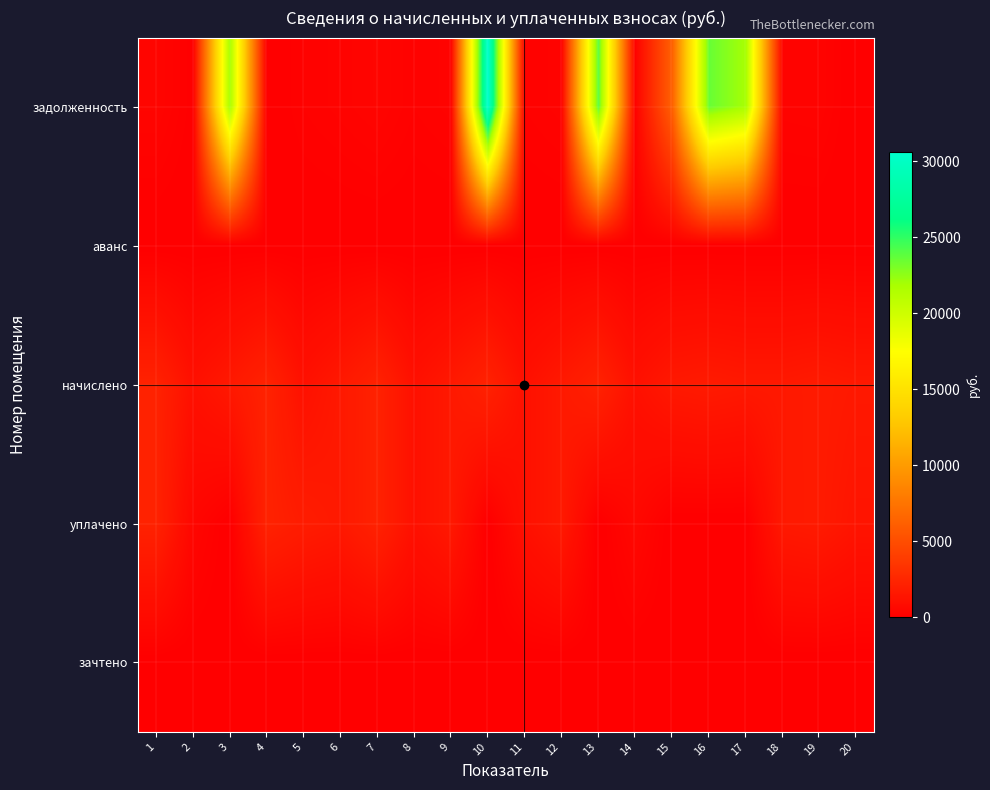

Which series has the widest spread of values?

задолженность